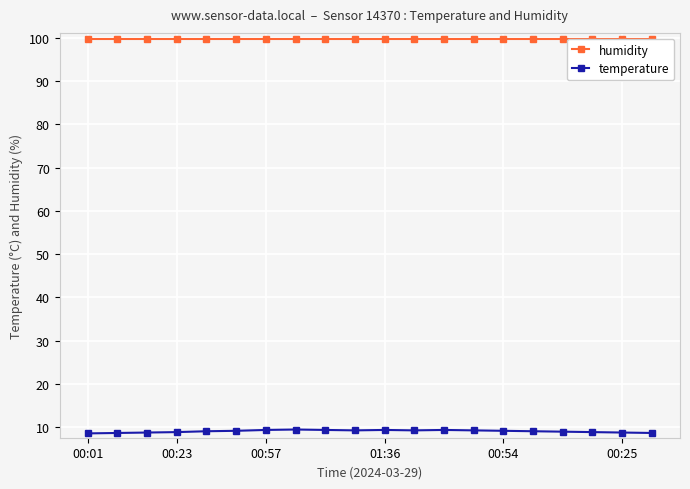

True or false: temperature and humidity intersect in this chart.

False